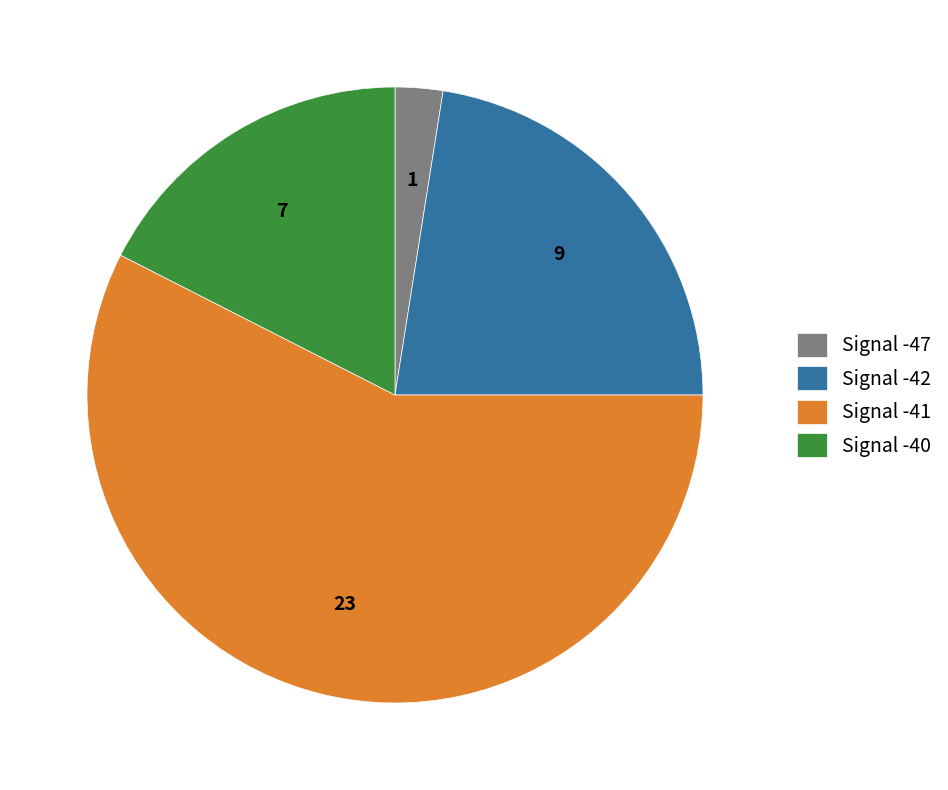

Which has a higher value, Signal -47 or Signal -40?

Signal -40